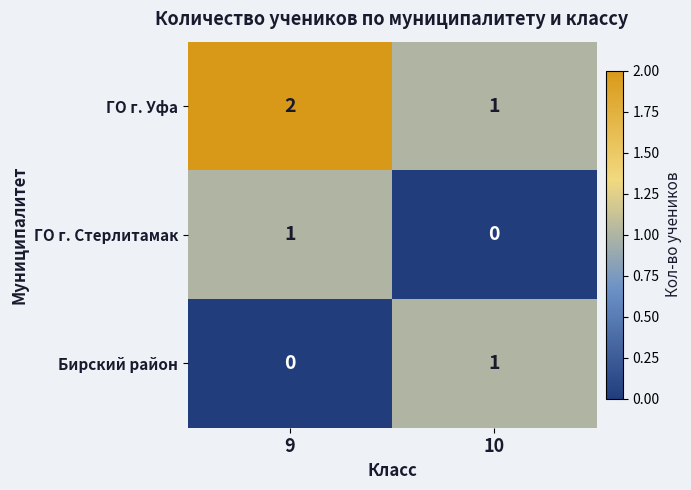

List the labels in order of ГО г. Уфа value, smallest first.

10, 9